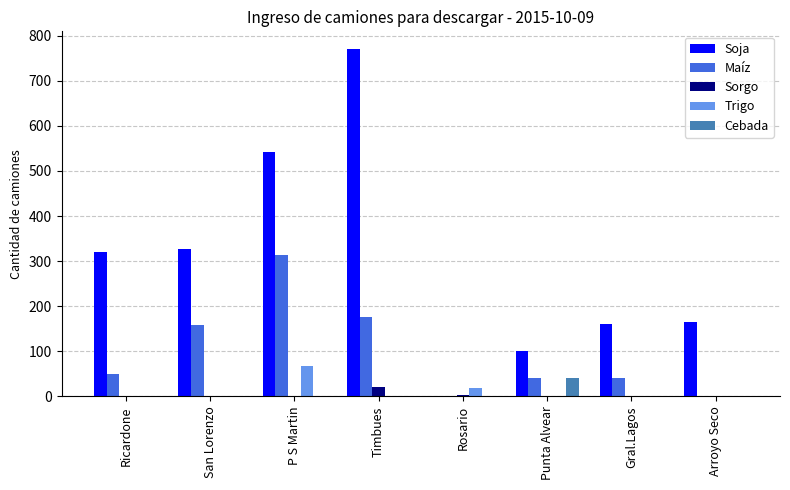

The value of Cebada at Punta Alvear is 40. True or false?

True